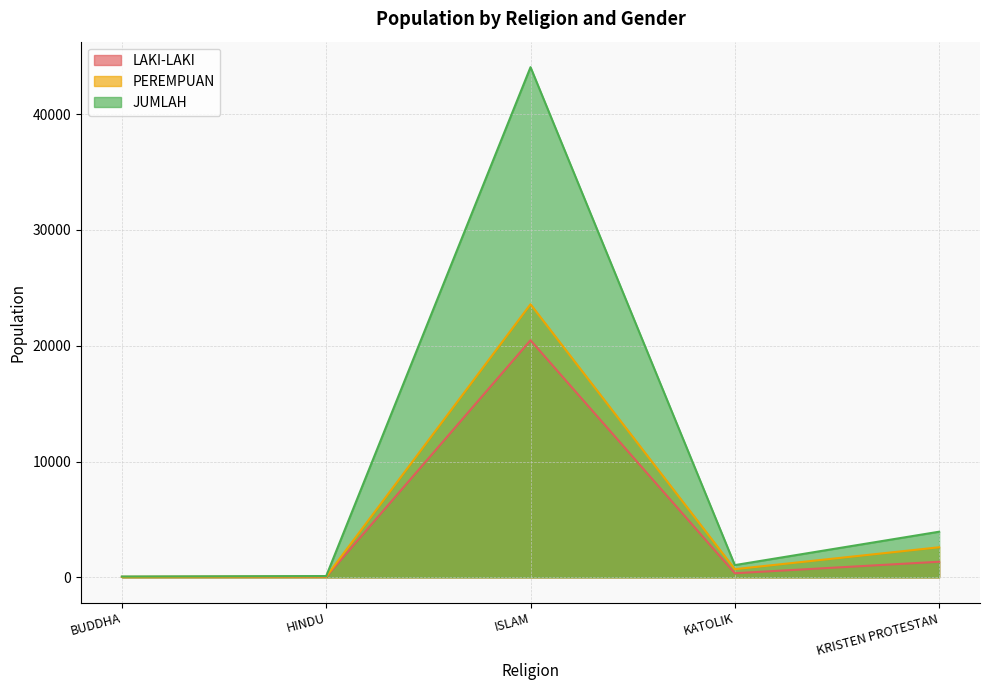

Count the number of categories in the chart.

5